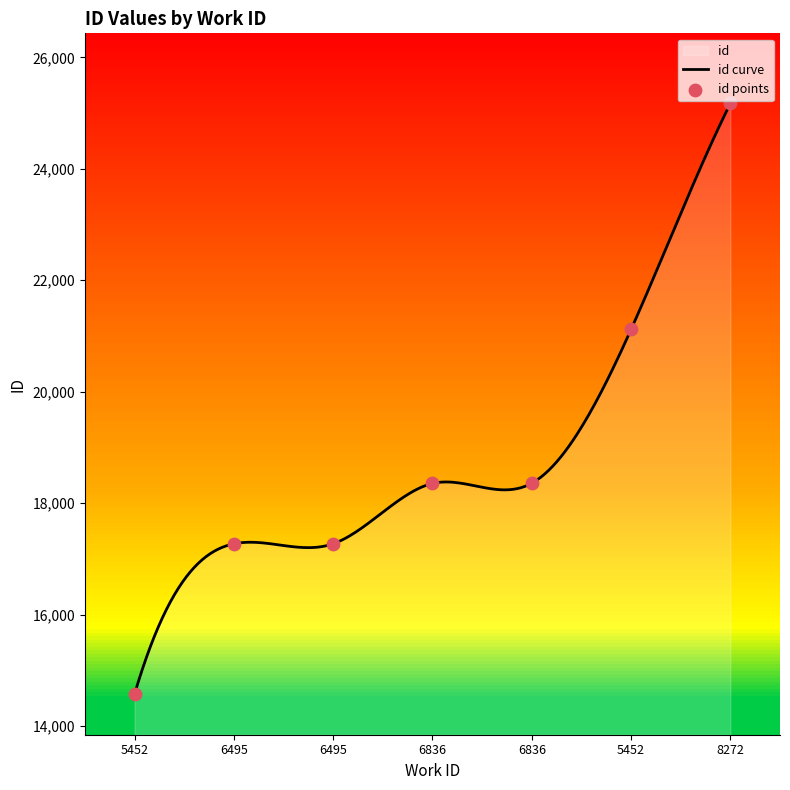

Which has a higher value, 8272 or 5452?

8272